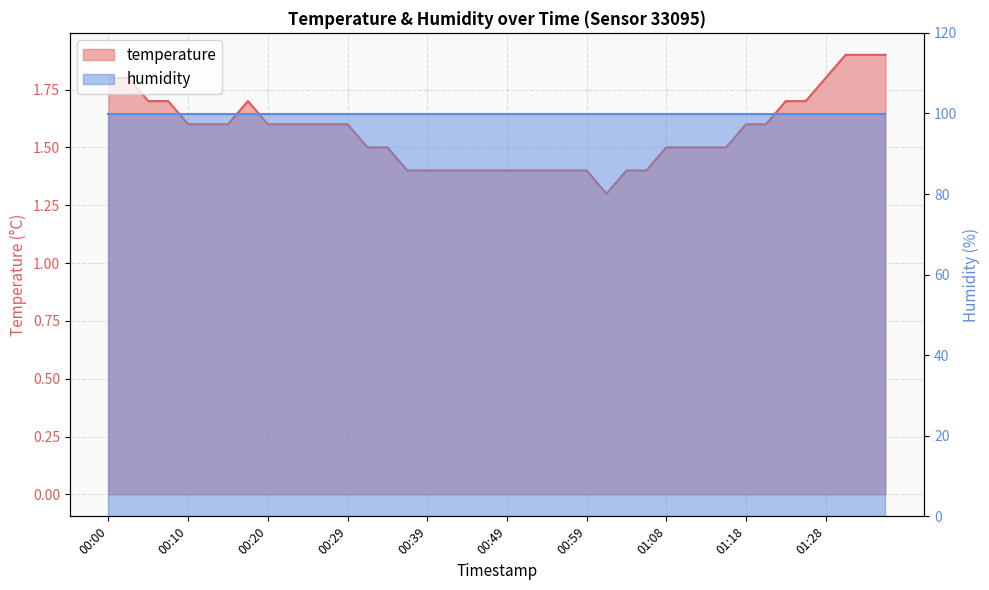

Reading left to right, list all the values displayed in this chart.

1.8	1.8	1.7	1.7	1.6	1.6	1.6	1.7	1.6	1.6	1.6	1.6	1.6	1.5	1.5	1.4	1.4	1.4	1.4	1.4	1.4	1.4	1.4	1.4	1.4	1.3	1.4	1.4	1.5	1.5	1.5	1.5	1.6	1.6	1.7	1.7	1.8	1.9	1.9	1.9